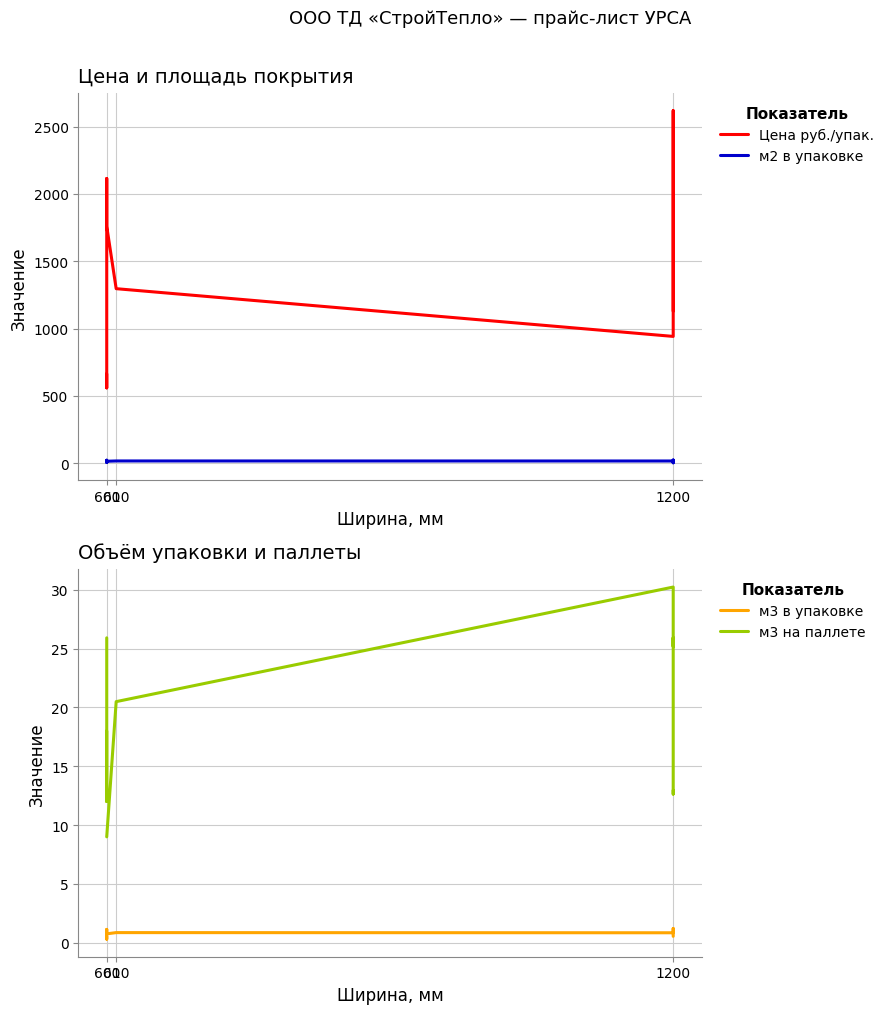

Is it true that м3 на паллете equals 4.4 at 1200?

False